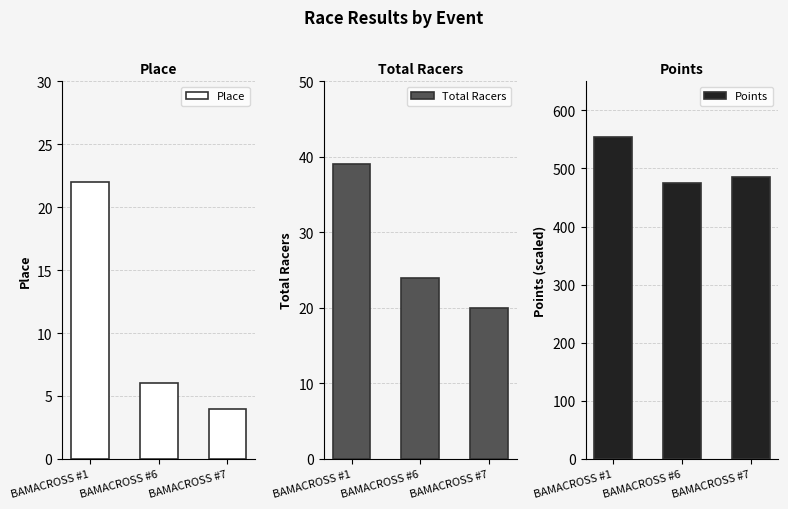

Are the bars horizontal?

No